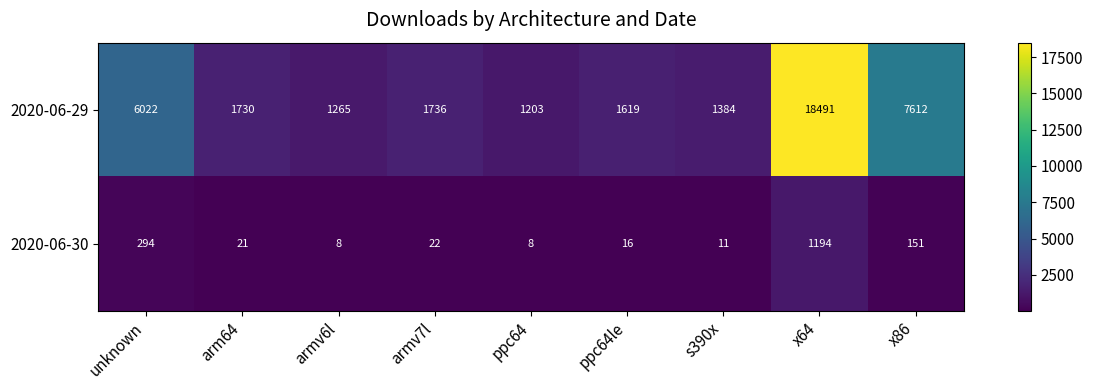

What is the total value across all series at s390x?

1395